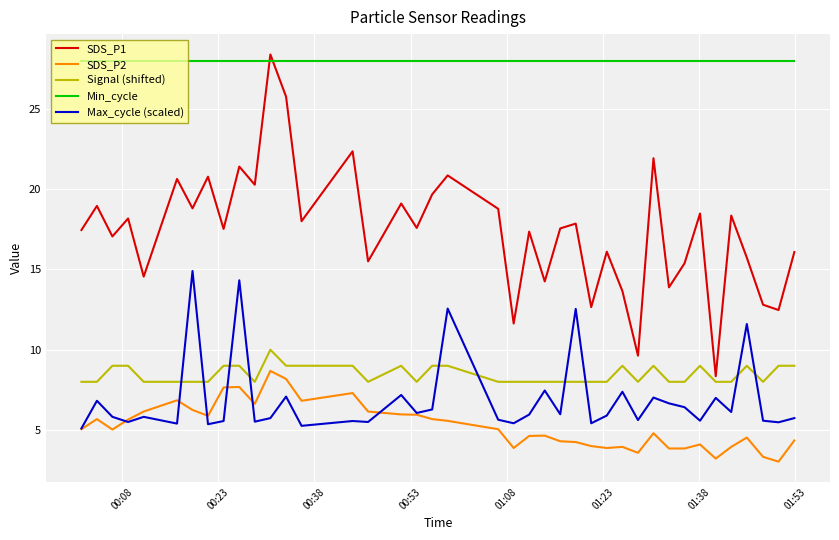

What is the highest value of the SDS_P2 series?

8.7